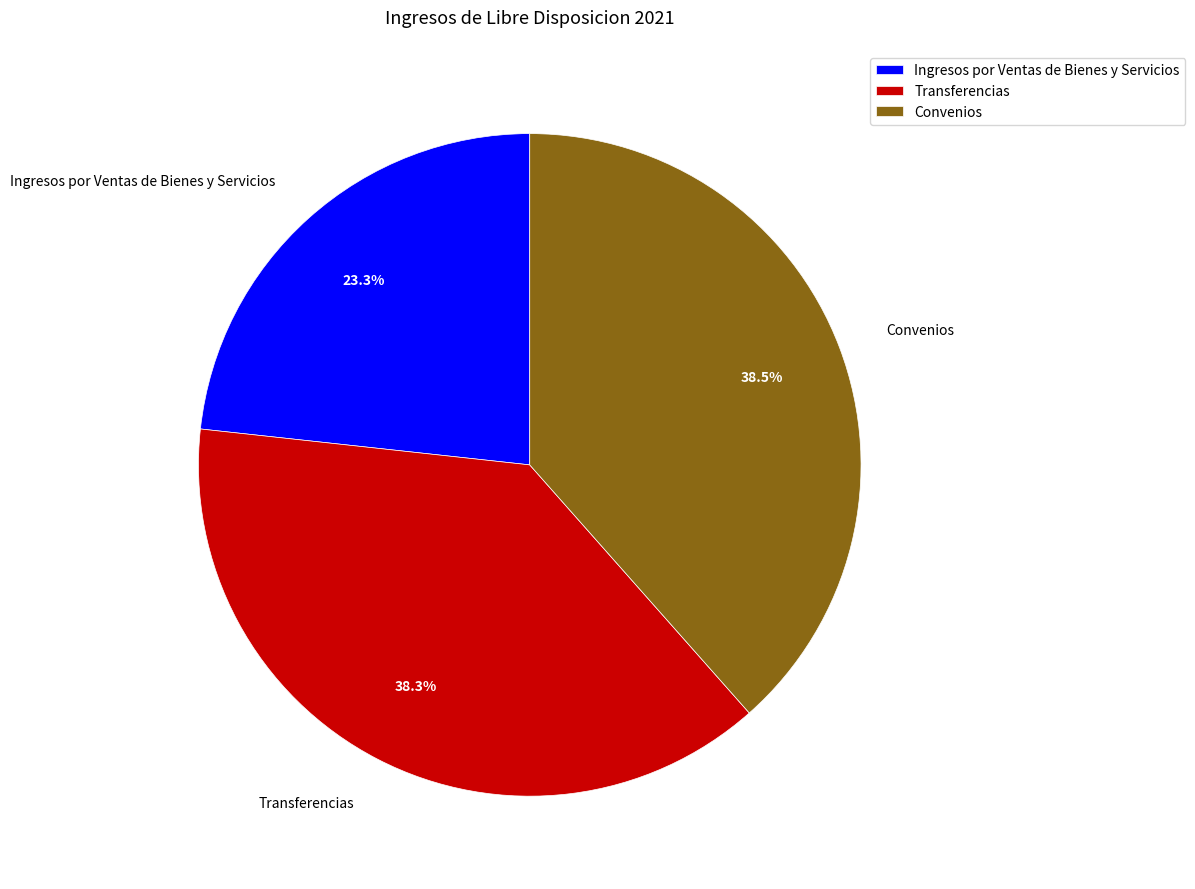

How many slices are in this pie chart?

3